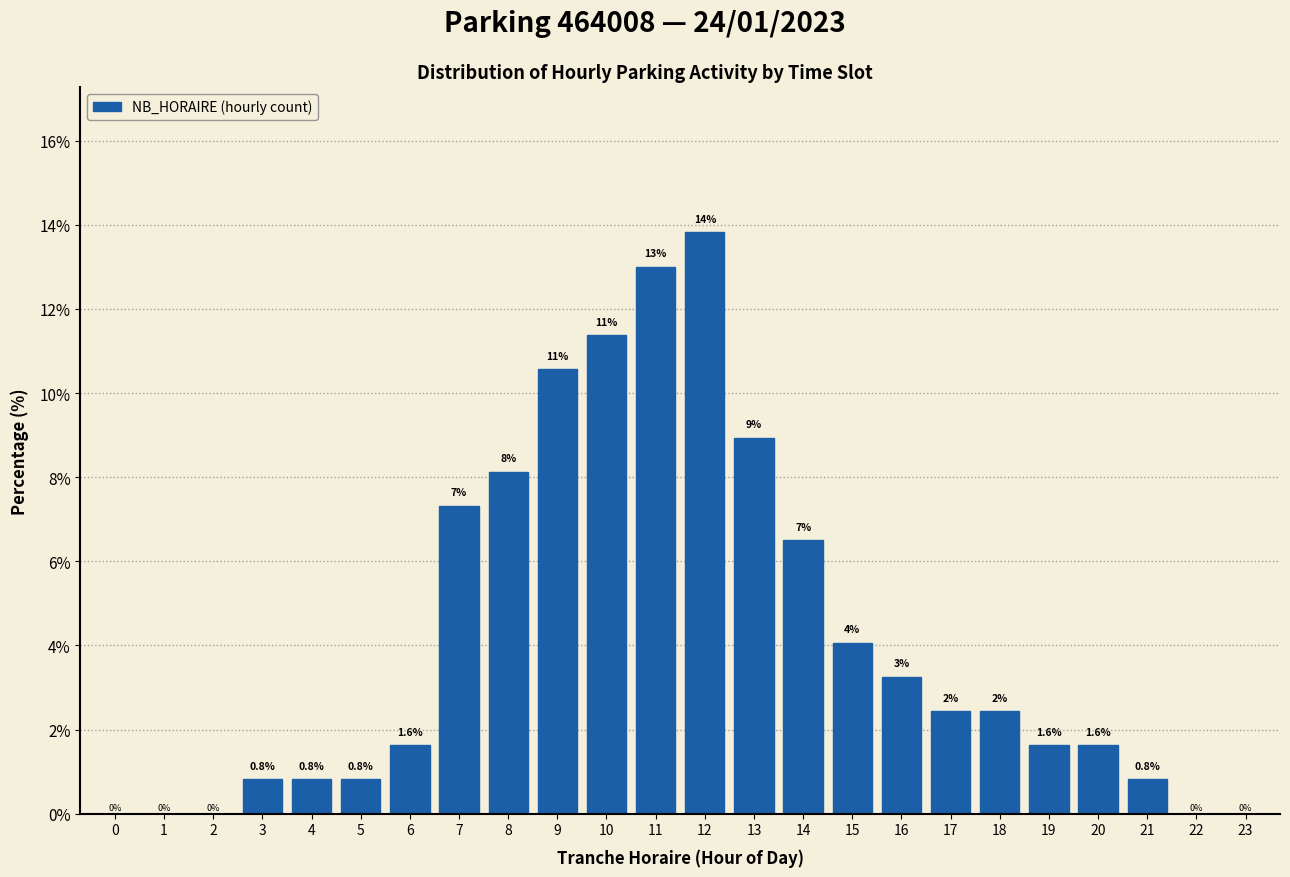

Where is the data nearest to the value 6?

14